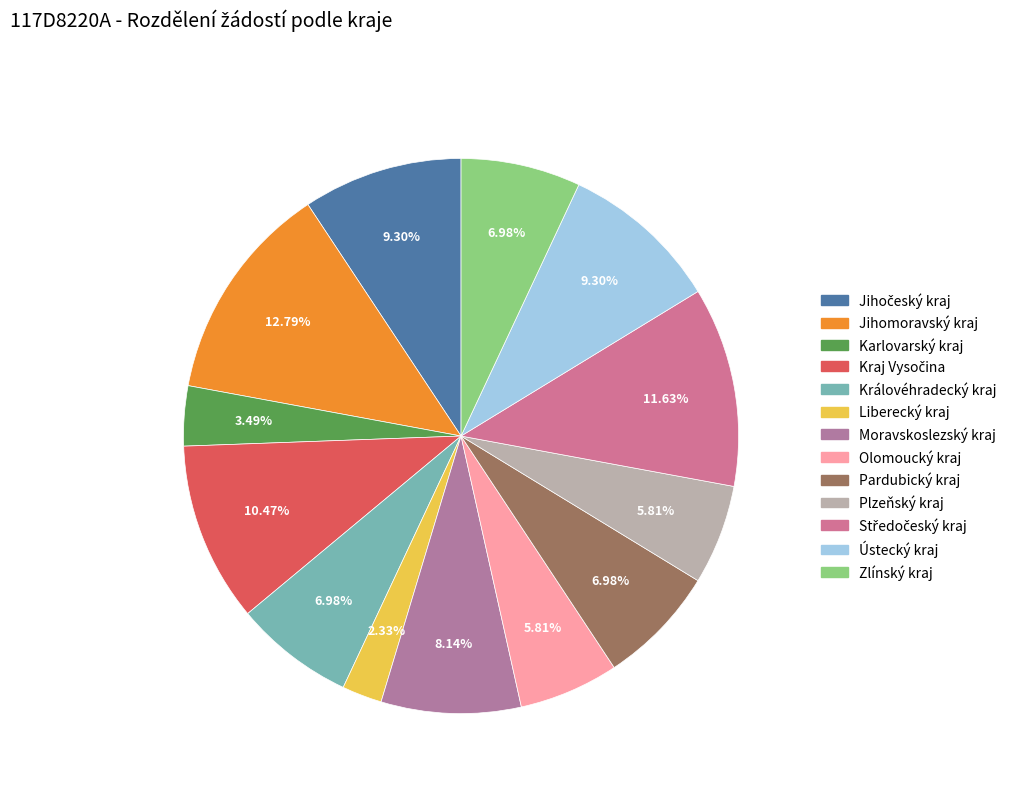

What is the largest slice in the pie chart?

Jihomoravský kraj